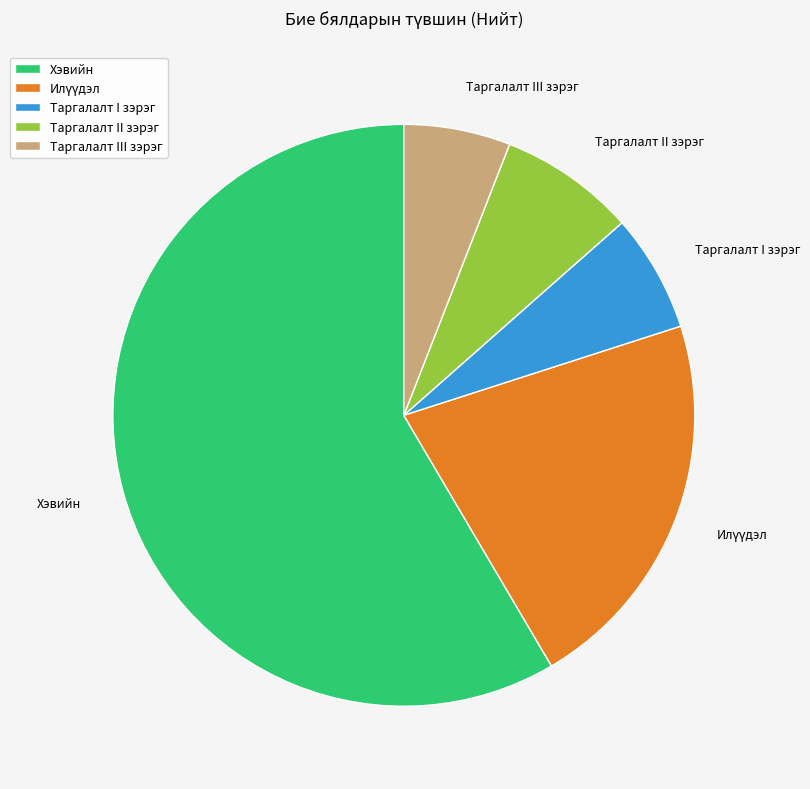

Count the number of slices in the pie.

5